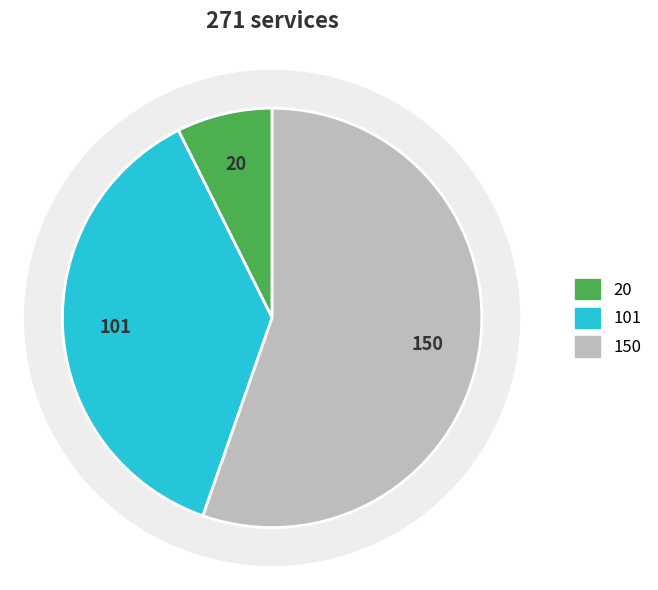

What is the total percentage of ИП Караваев and ИП Колмогорова Д.Д?

44.6%